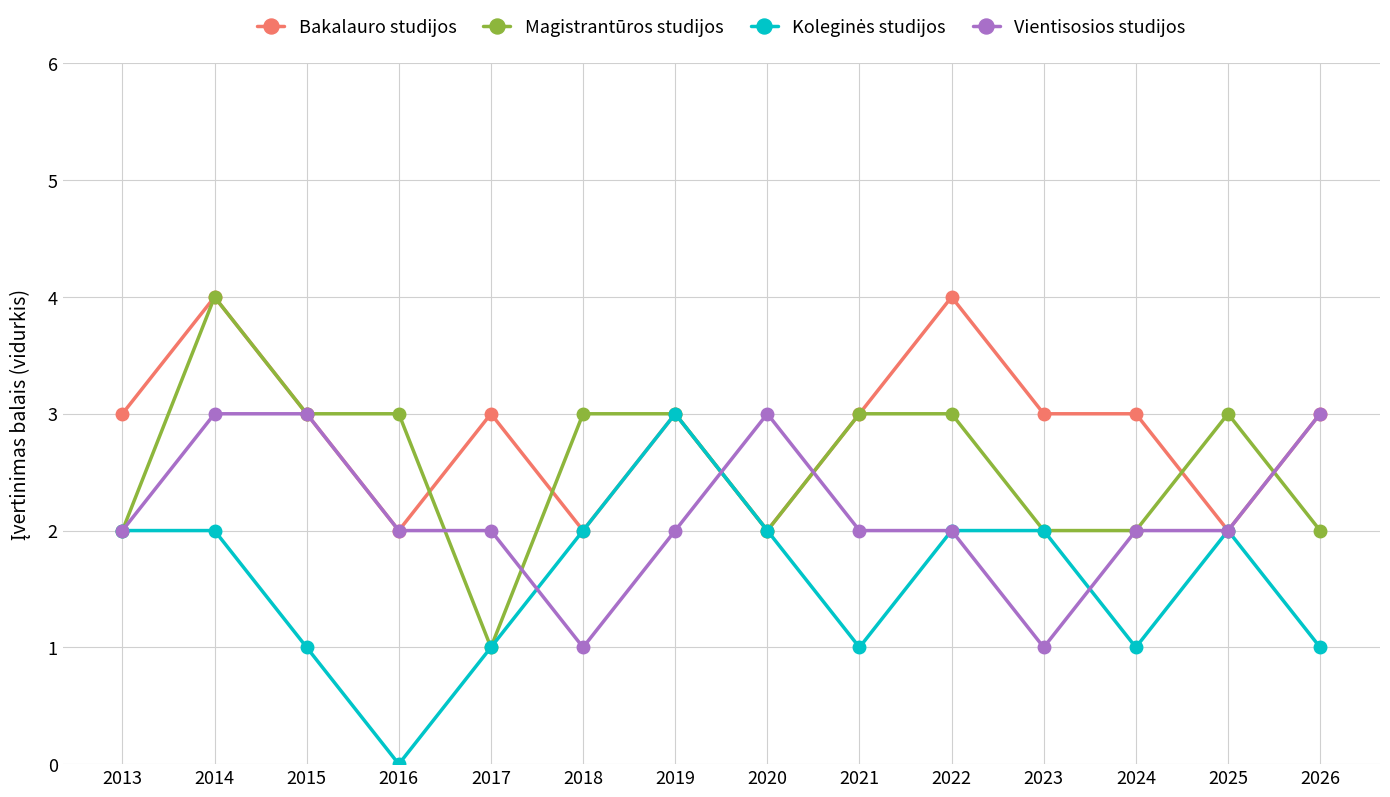

What is the value of the Vientisosios studijos point at the 14th from the left?

3